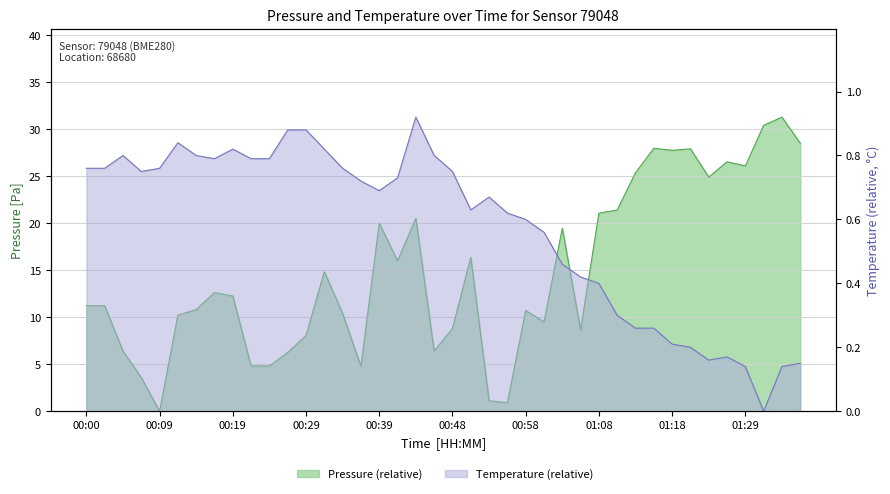

Is the value of temperature at 01:21 greater than the value of pressure at 00:44?

No